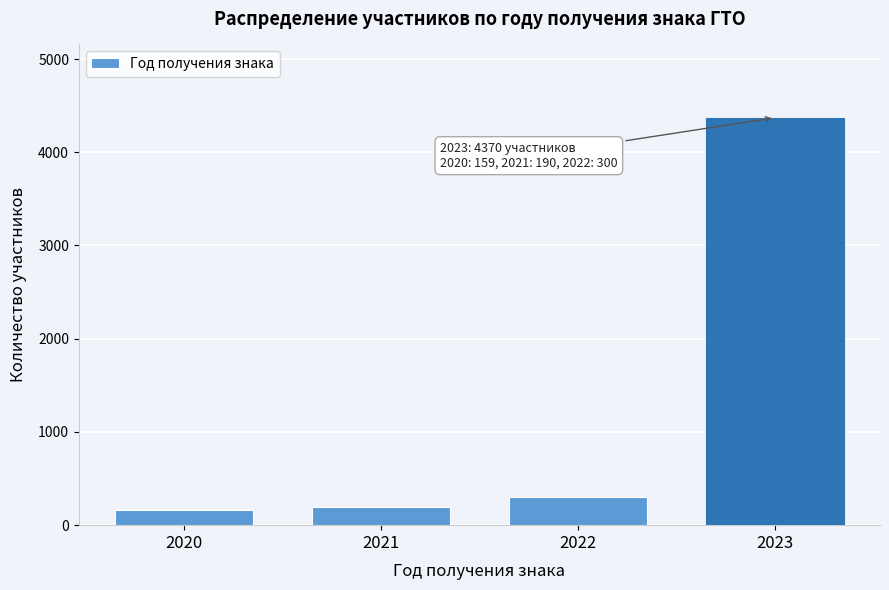

Reading right to left, transcribe all the data shown in this chart.

4370	300	190	159